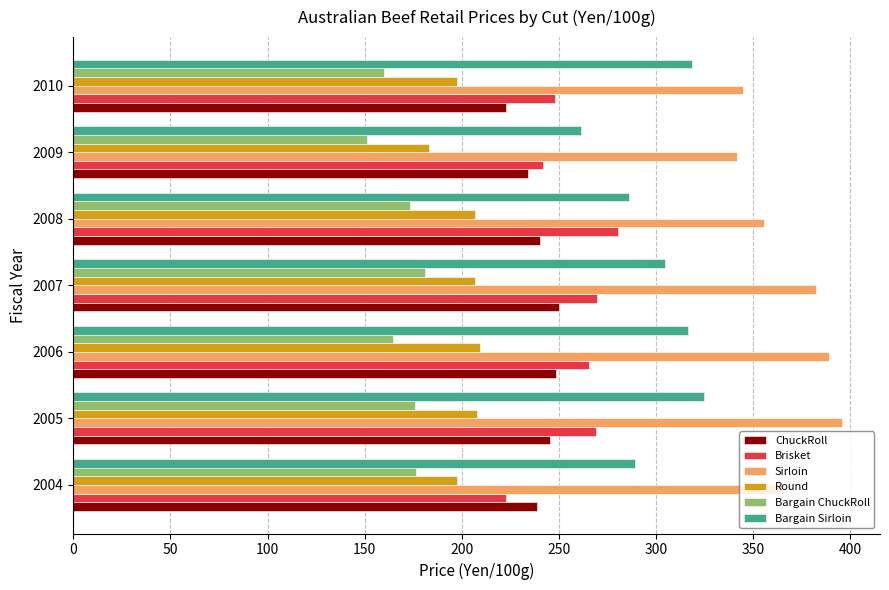

Which series has the largest total across all categories?

Sirloin